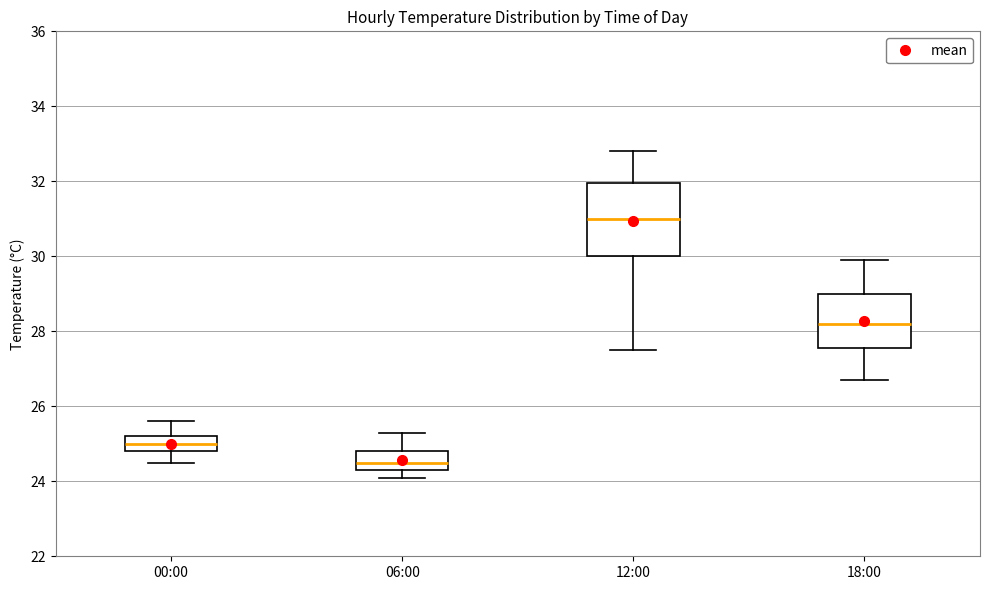

Reading left to right, transcribe this box plot: for each box, give where its median line is, the range the box spans, and where its two whiskers end, as read against the y-axis. The values are not printed on the chart, so give them approximately, as read against the axis.

00:00: median 25.0, box 24.8 to 25.2, whiskers 24.6 to 25.6
06:00: median 24.6, box 24.4 to 24.8, whiskers 24.2 to 25.4
12:00: median 31.0, box 30.0 to 32.0, whiskers 27.6 to 32.8
18:00: median 28.2, box 27.6 to 29.0, whiskers 26.8 to 30.0